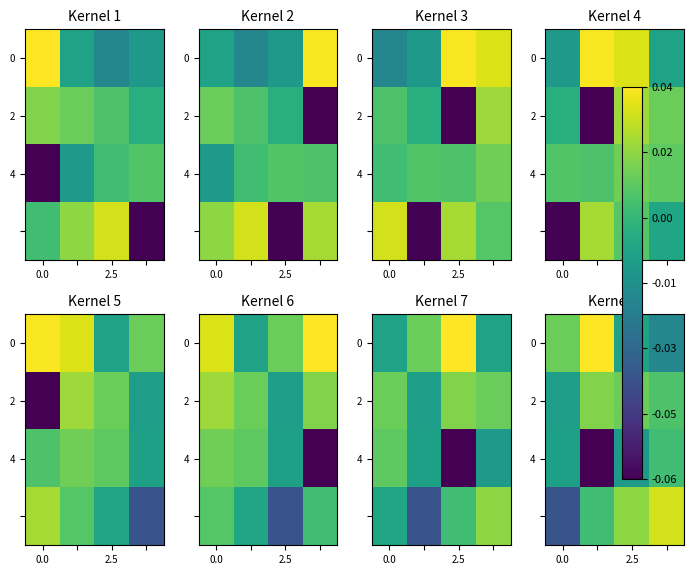

How many data points in 0 are above 0?

2